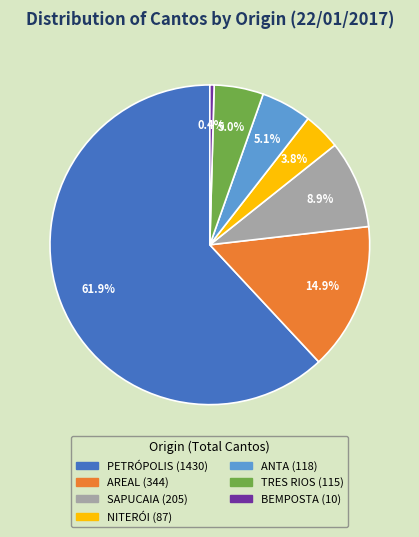

What is the ratio of the value at NITERÓI to the value at AREAL?

0.3